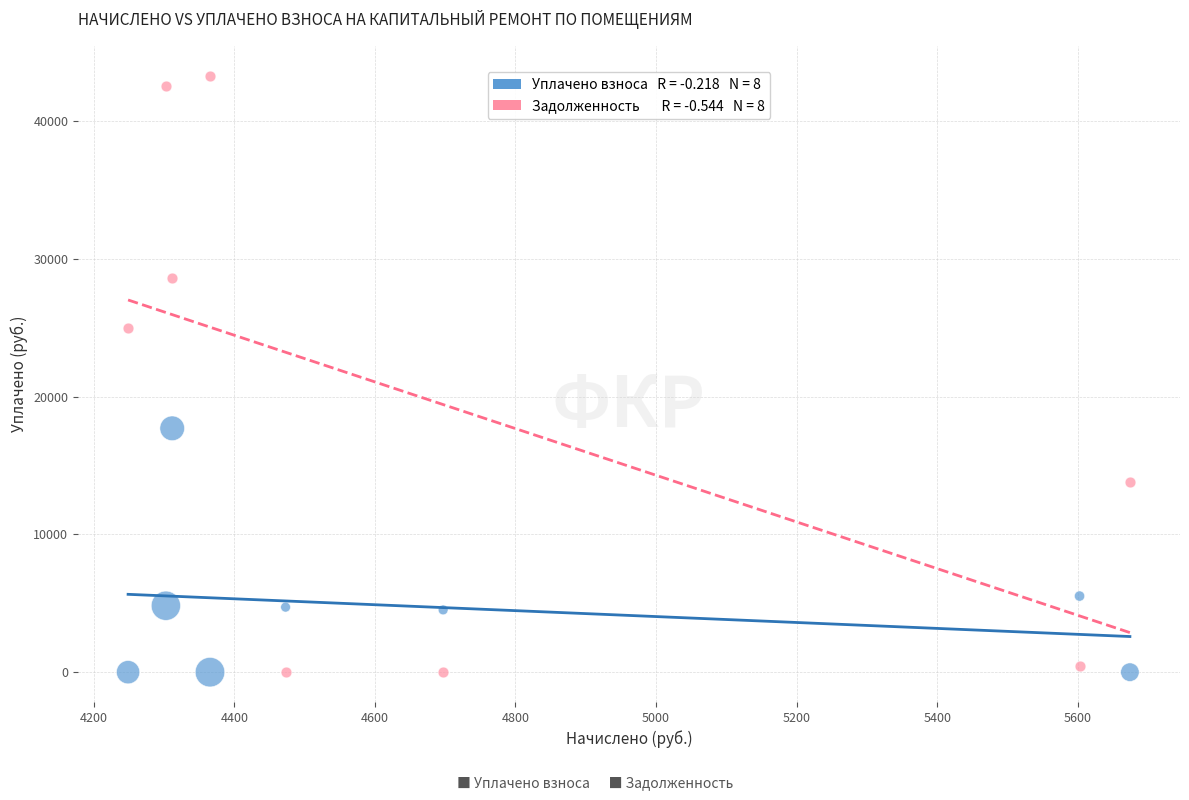

Across all series, what Y value is closest to 21648?

24959.6